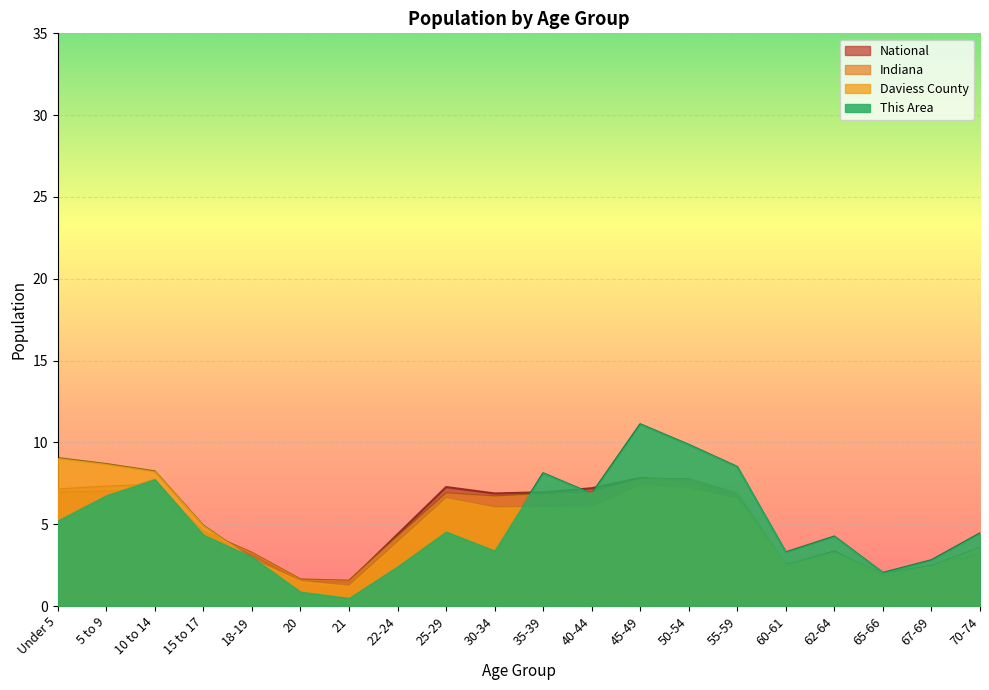

What is the average value of the Indiana series?

5.0